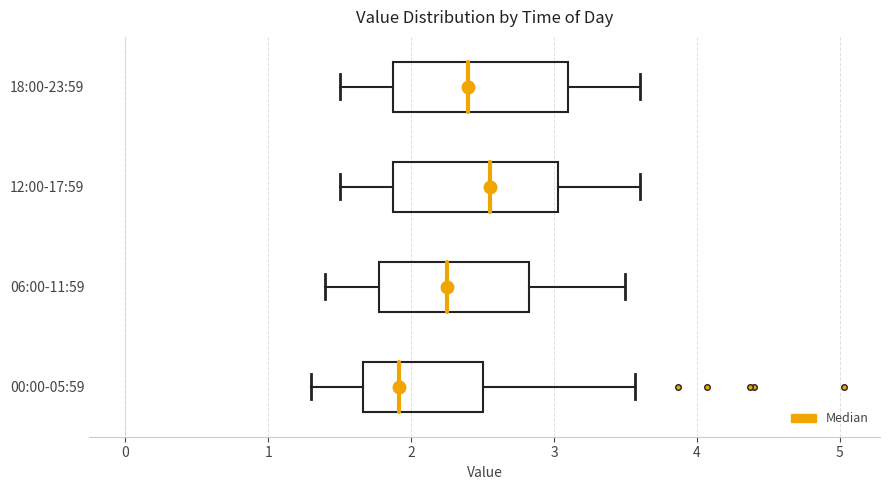

Which box's median line is the furthest to the left?

00:00-05:59